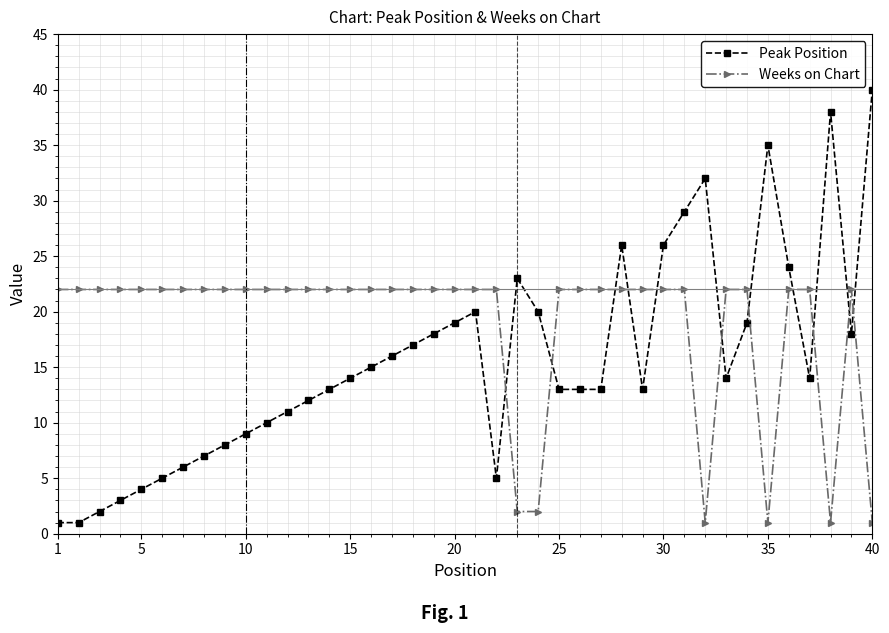

What is the difference between the maximum and minimum values in the Peak Position series?

39